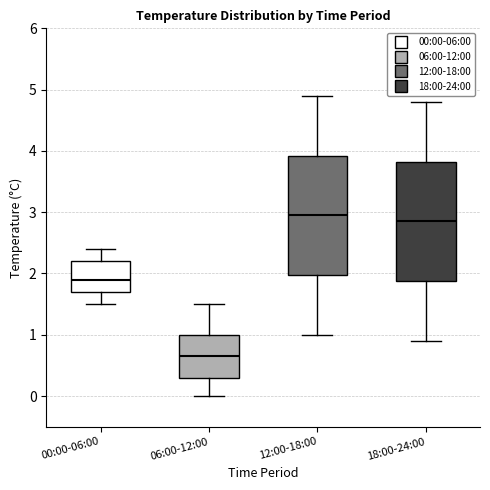

Which box's median line is the highest?

12:00-18:00